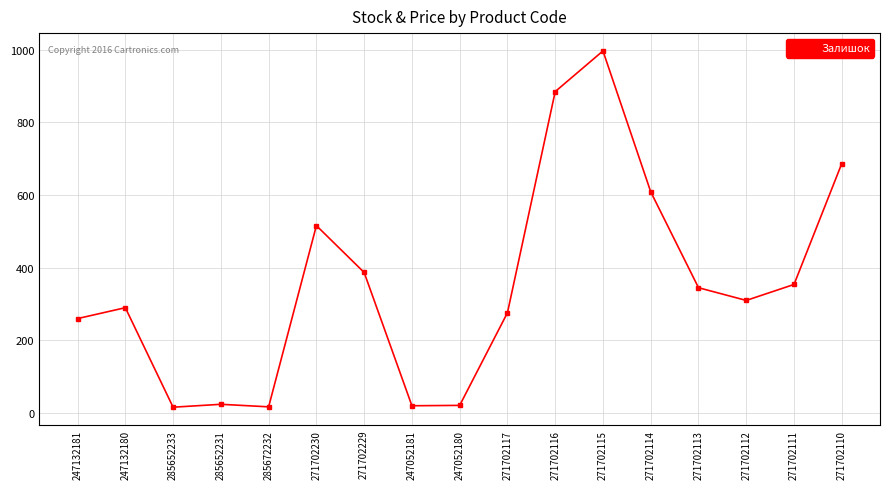

What is the smallest value displayed?

16